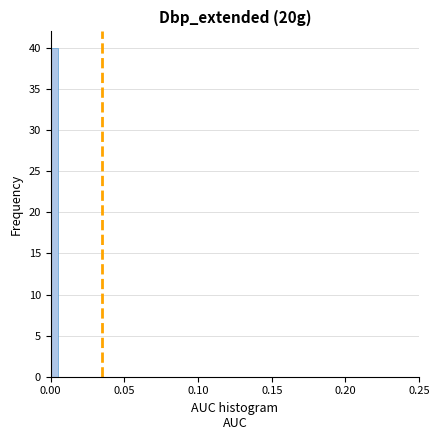

Read against the x-axis, roughly where is the centre of the tallest bar?

0.005